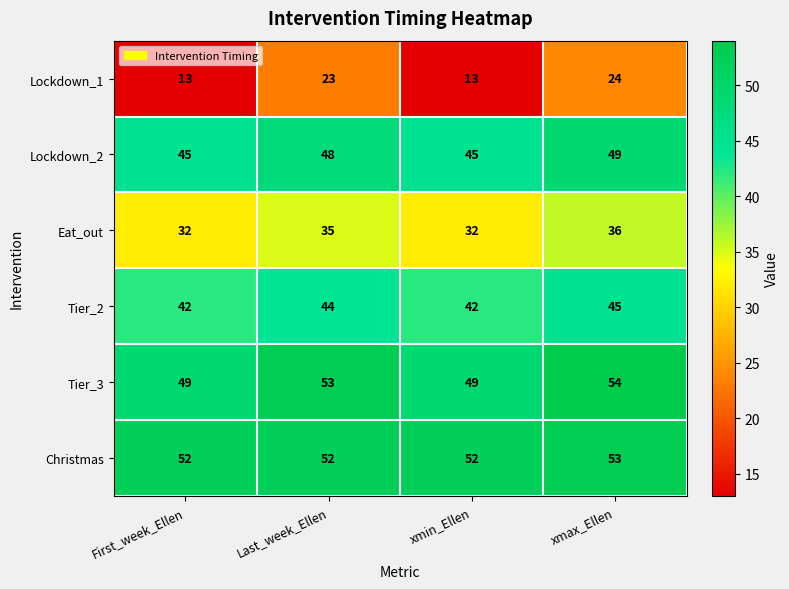

Which label corresponds to the largest value in the chart?

xmax_Ellen